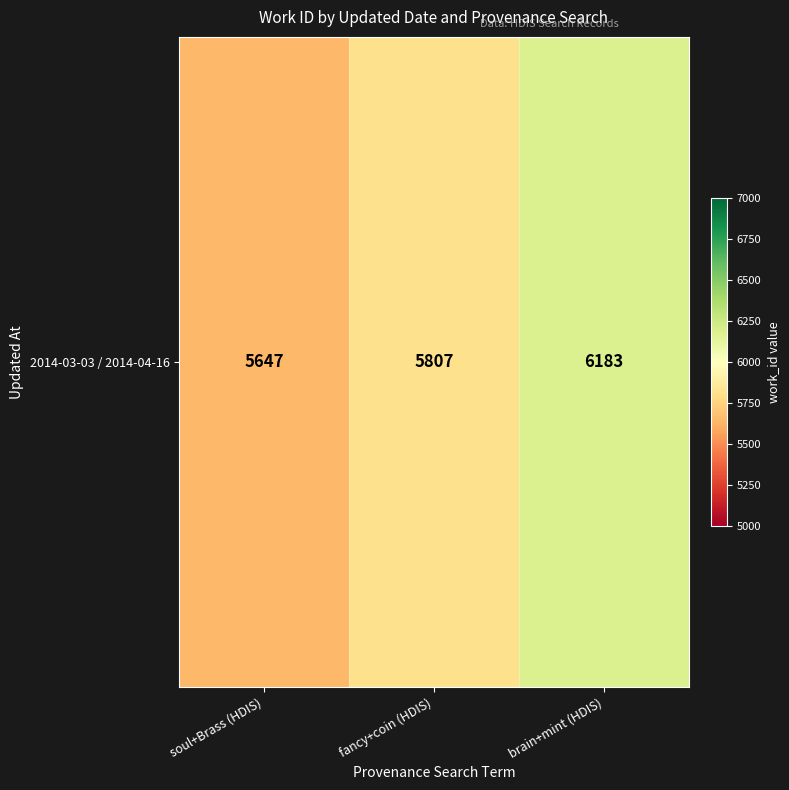

What is the difference between the values at brain+mint (HDIS) and fancy+coin (HDIS)?

376